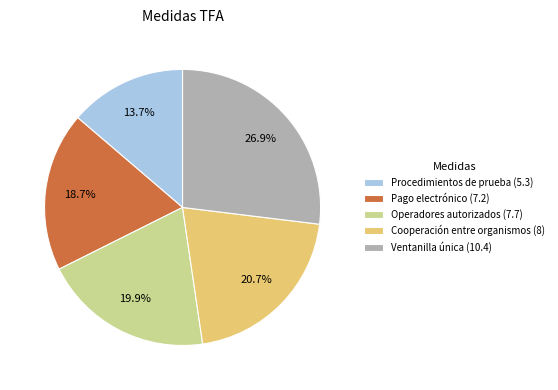

Which category has the biggest portion of the pie?

Ventanilla única (10.4)